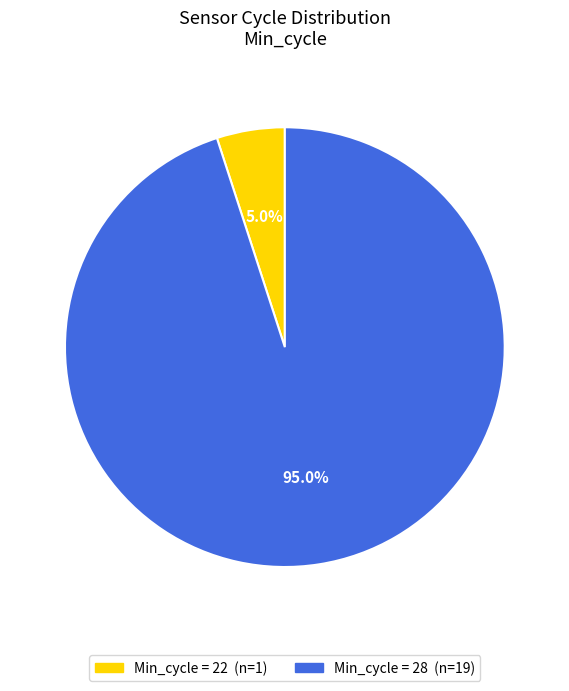

Is there a majority slice in this chart?

Yes